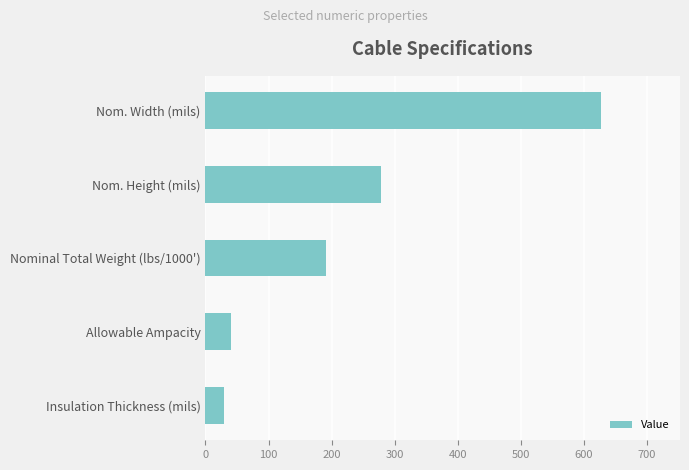

How many values are below 191?

2